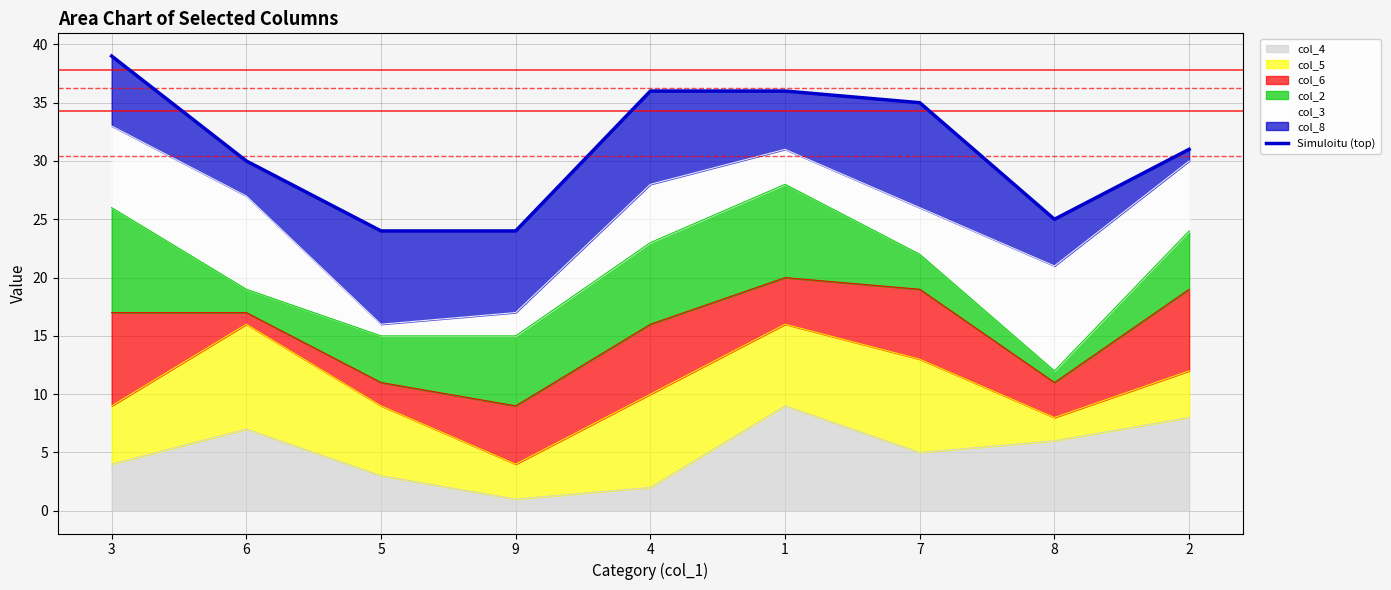

List the labels in order of col_4 value, largest first.

1, 2, 6, 8, 7, 3, 5, 4, 9